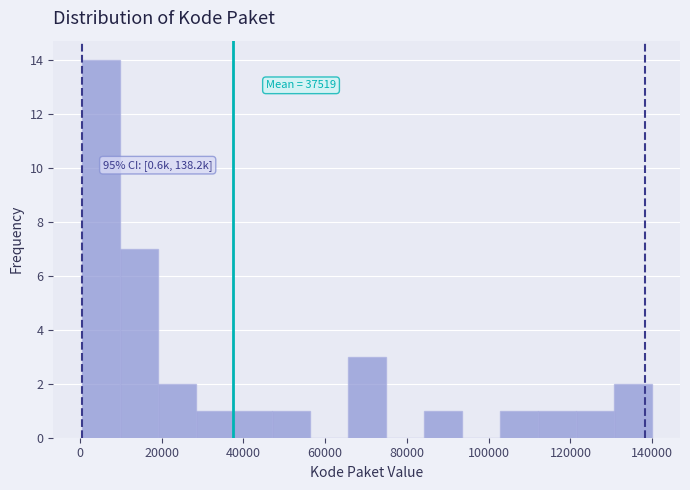

Which range on the x-axis has the tallest bar?

0 to 10000